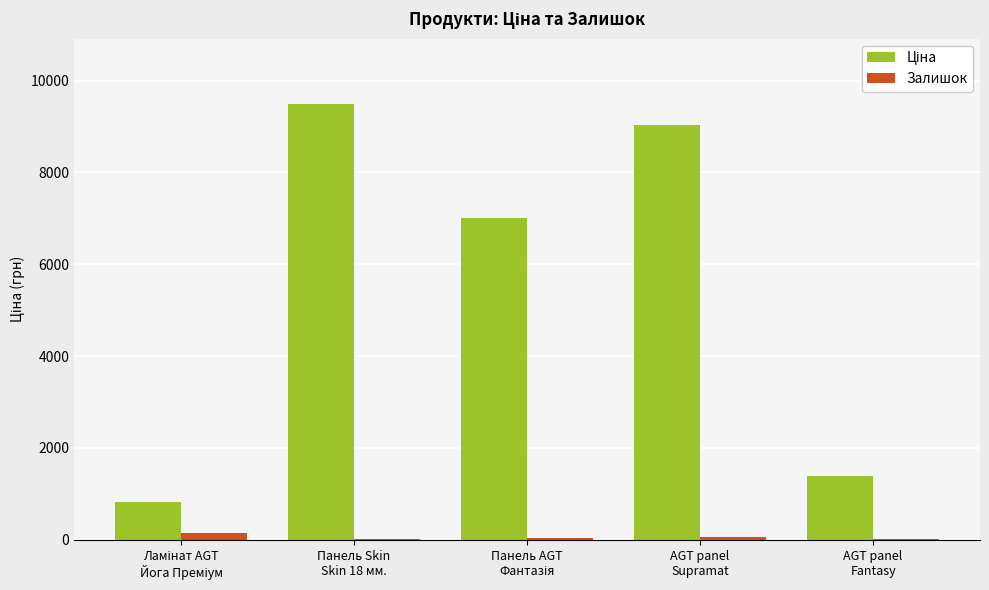

What is the greatest value displayed?

9488.2